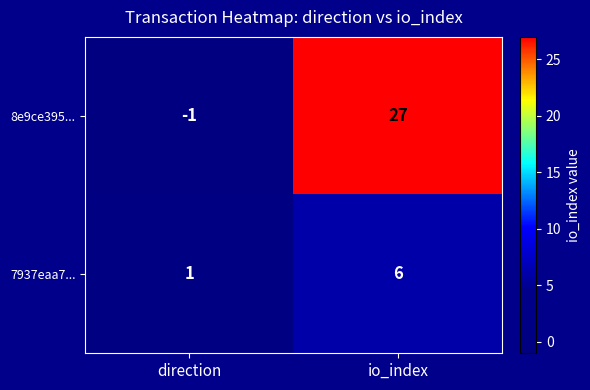

Between direction and io_index, which series saw the biggest shift?

8e9ce395...